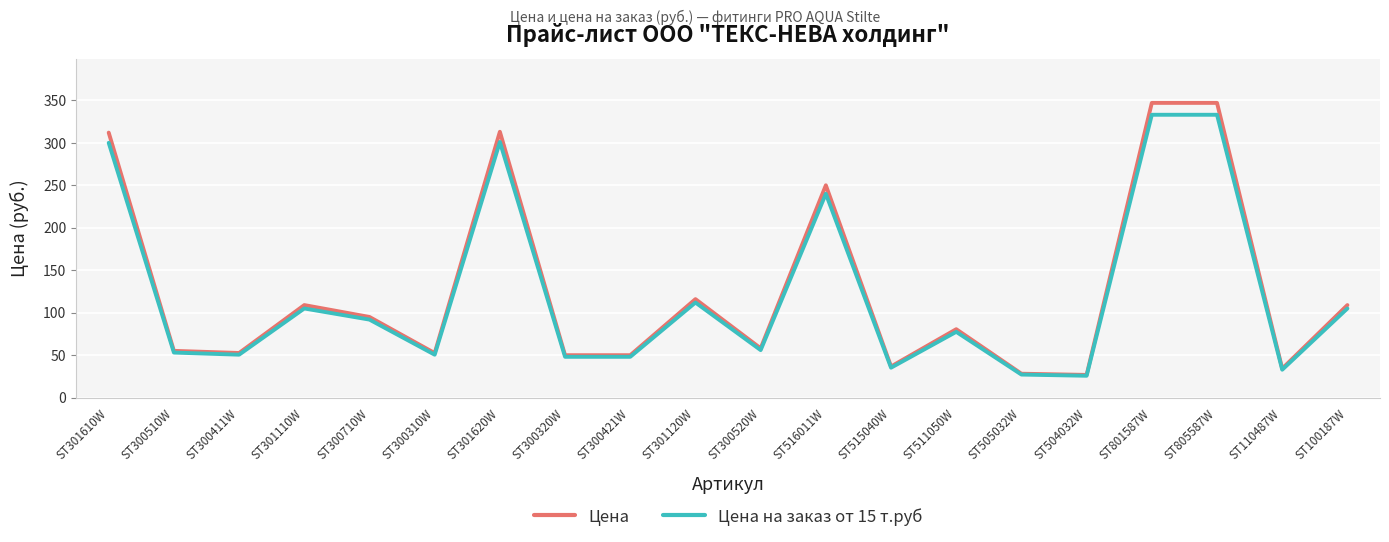

What is the sum of the Цена на заказ от 15 т.руб values at ST300520W and ST300710W?

147.9